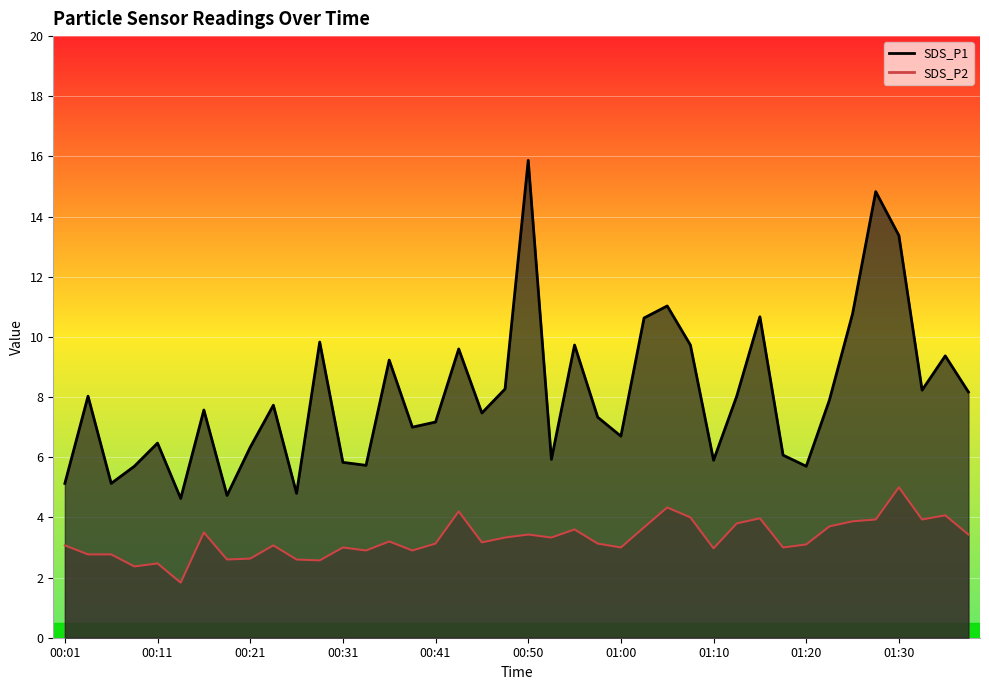

List the series in order of their overall mean, highest first.

SDS_P1, SDS_P2